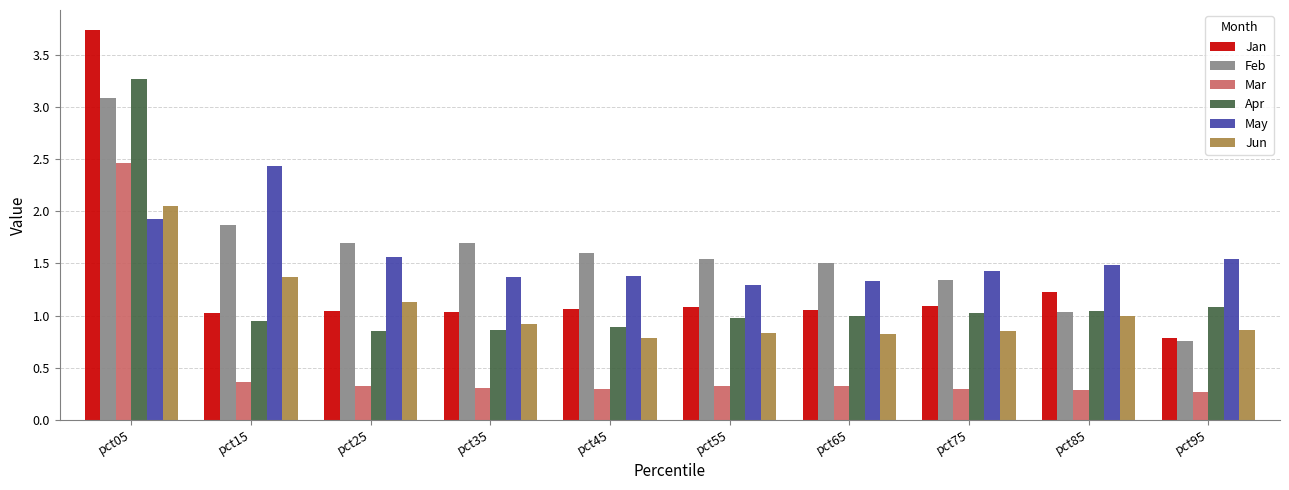

At which category is the sum across all series the highest?

pct05